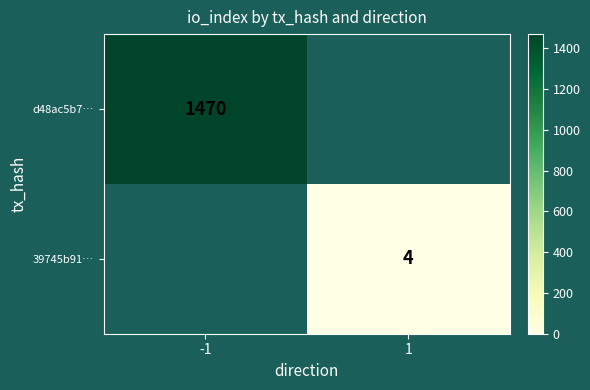

The d48ac5b7… series shows 1470 at -1. True or false?

True